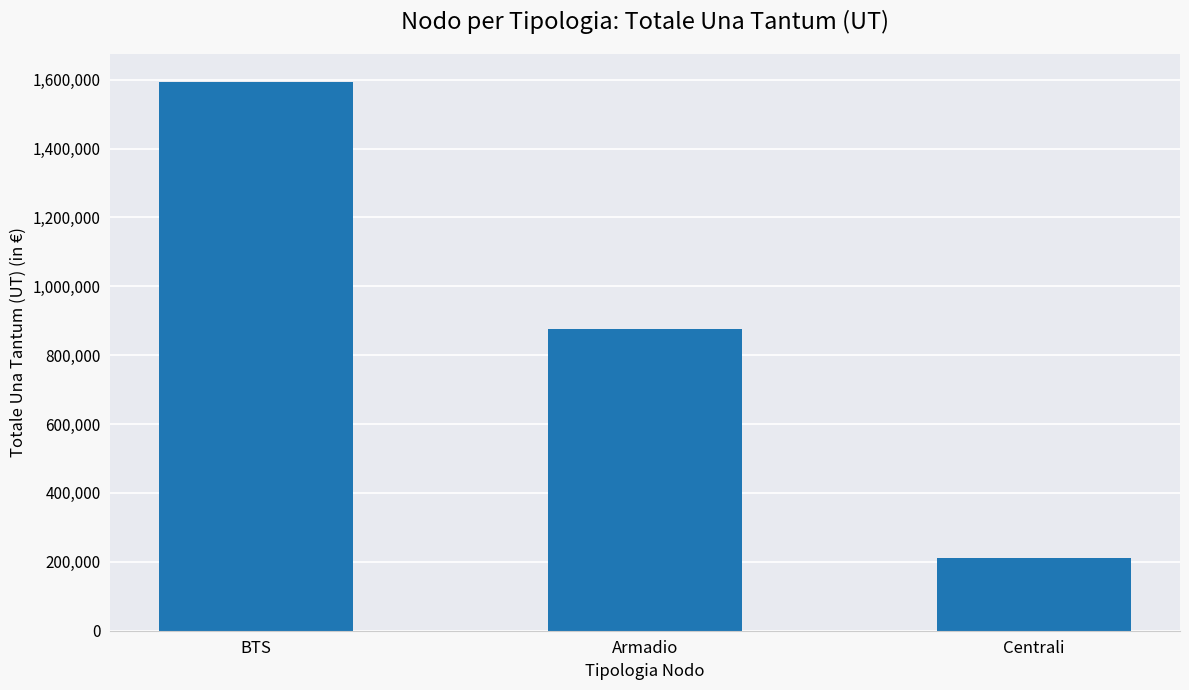

How many values are below 876428?

1